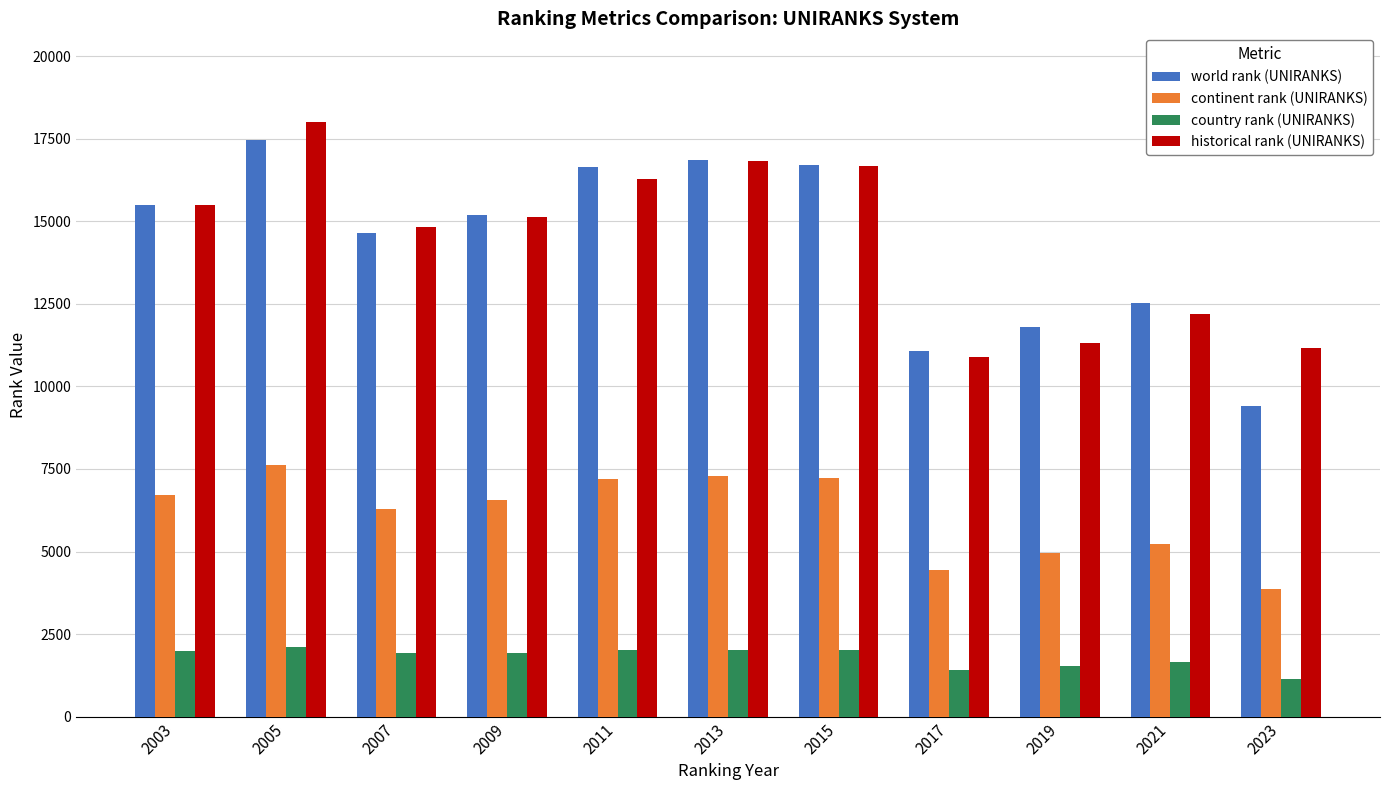

At which category is the sum across all series the highest?

2005